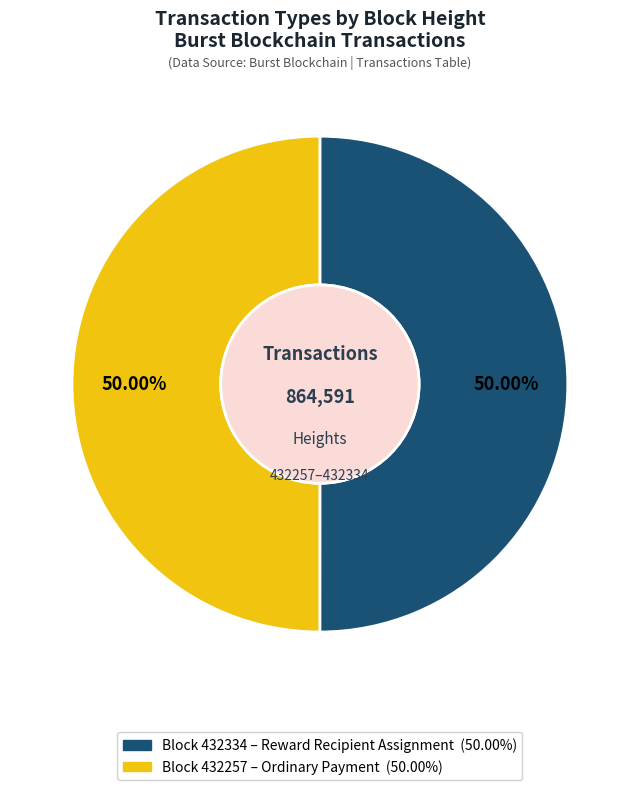

Count the number of slices in the pie.

2